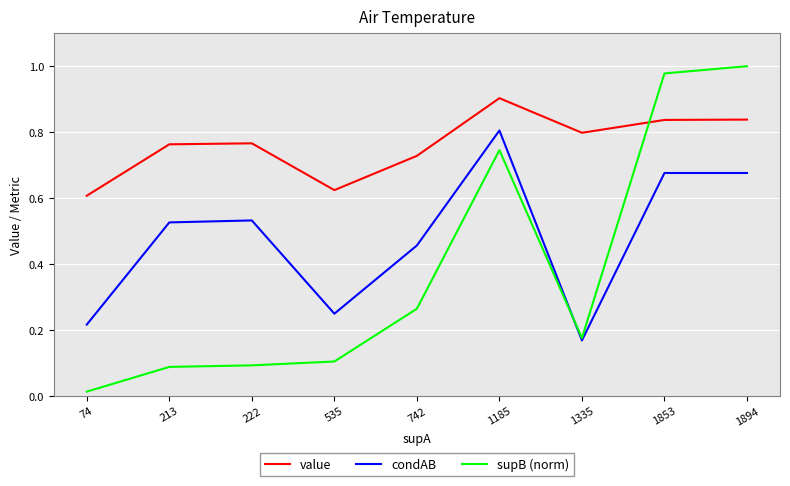

Which series has the widest spread of values?

supB (norm)